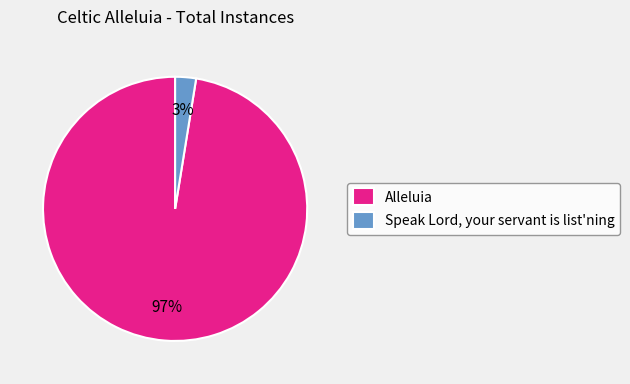

The Speak Lord, your servant is list'ning slice represents 12% of the pie. True or false?

False